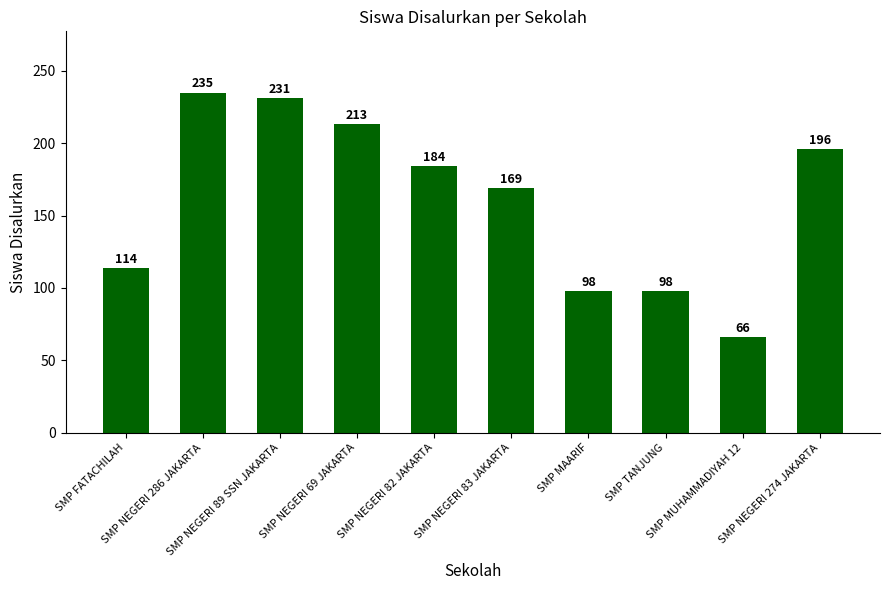

The value at SMP NEGERI 286 JAKARTA is 235. True or false?

True